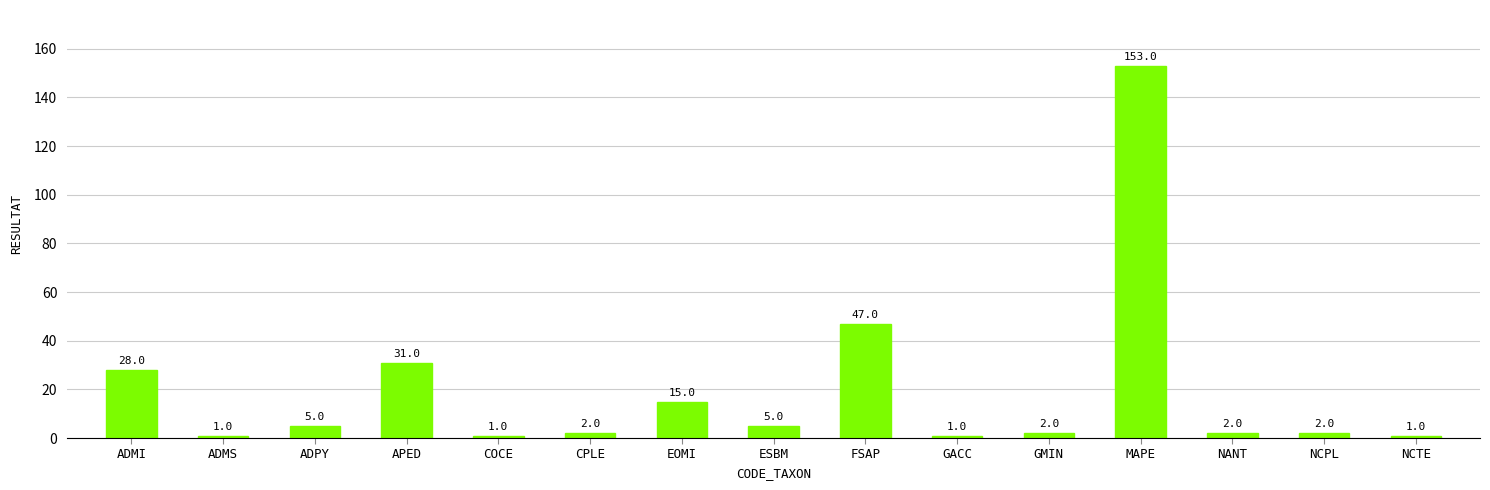

What value does the data have at ESBM?

5